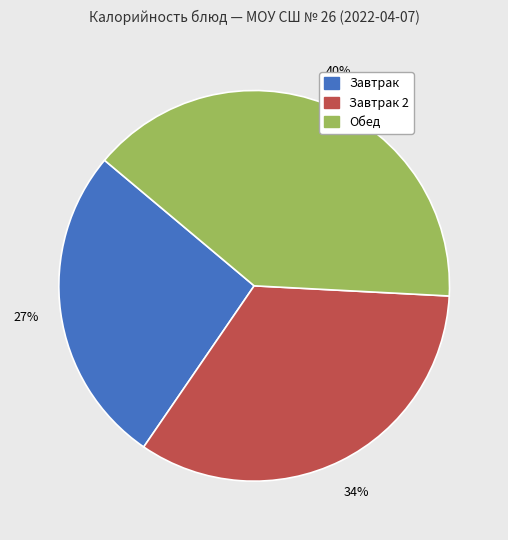

To the nearest percent, what is the difference between the largest and smallest slice percentages?

13%